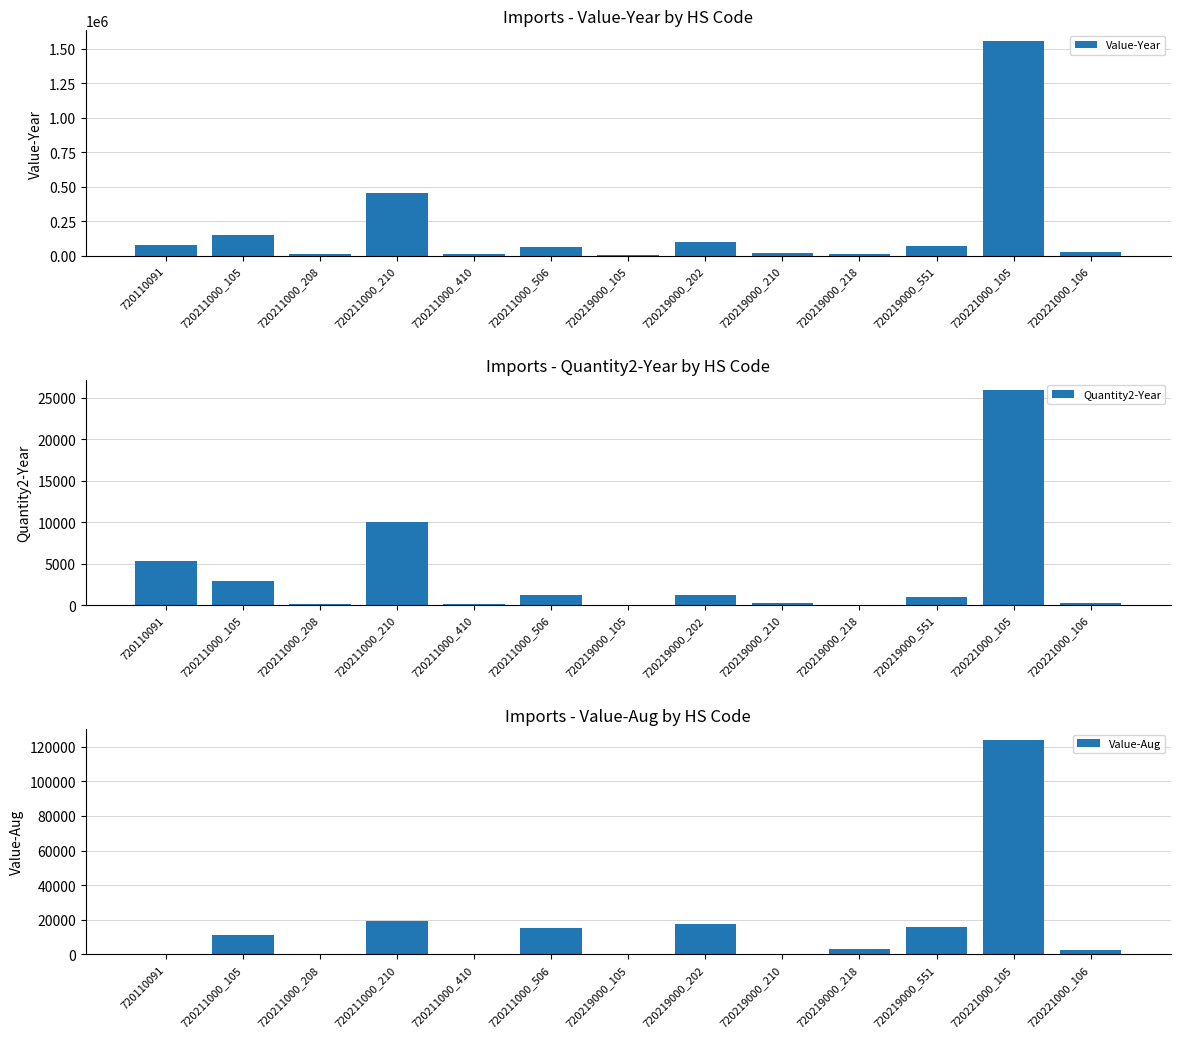

List the series in order of their peak value, lowest first.

Quantity2-Year, Value-Aug, Value-Year